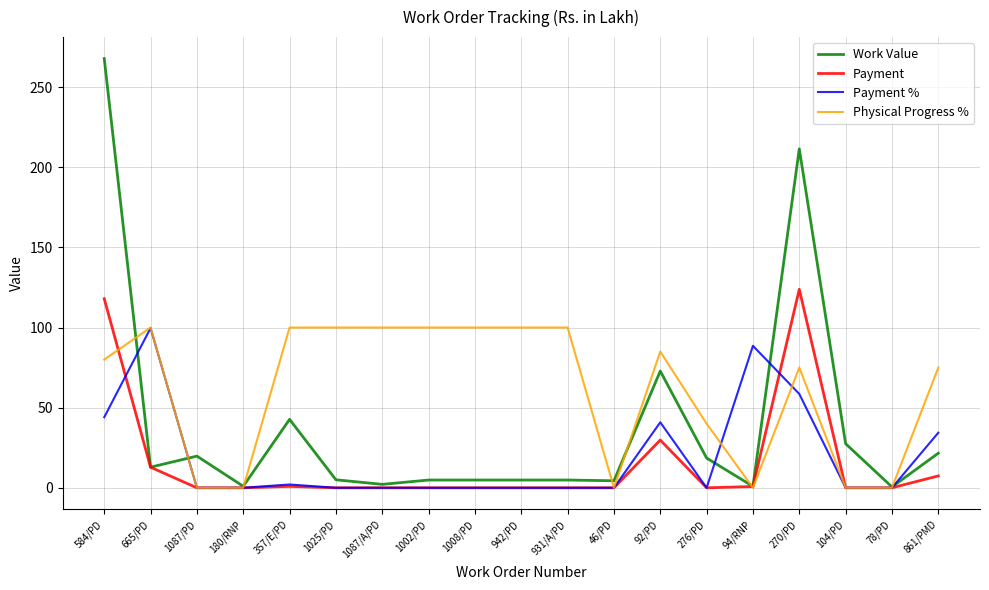

Is the value of Payment at 861/PMD greater than the value of Physical Progress % at 931/A/PD?

No